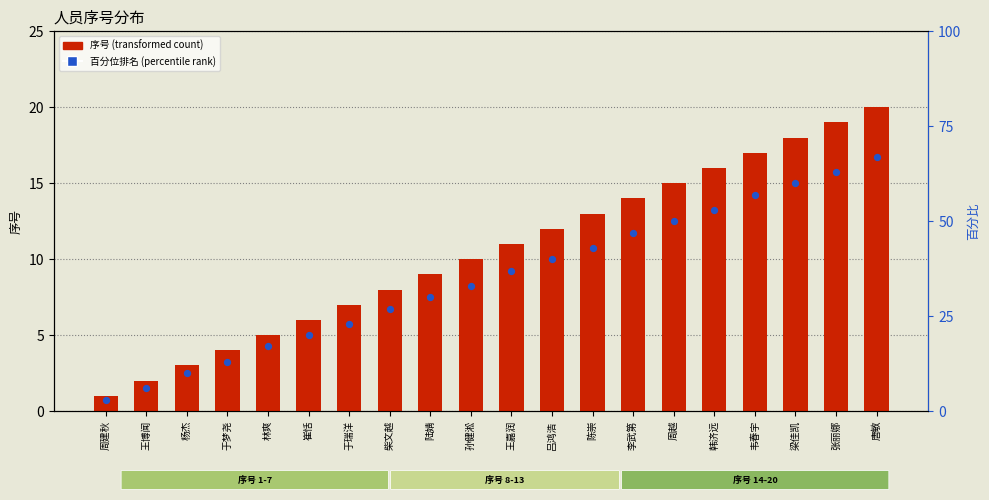

What is the total value across all series at 杨杰?

13